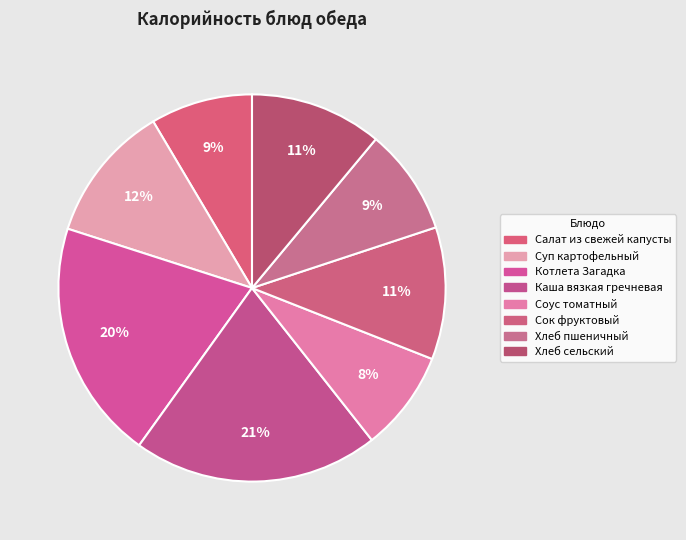

The Салат из свежей капусты slice represents 15% of the pie. True or false?

False